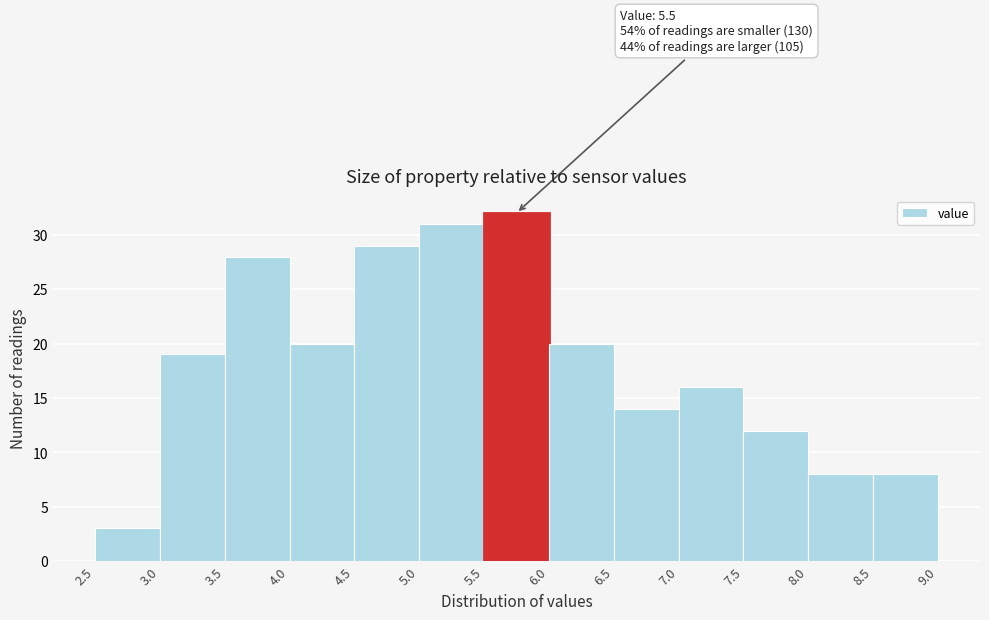

Over which range of the x-axis is the bar tallest?

5.5 to 6.0